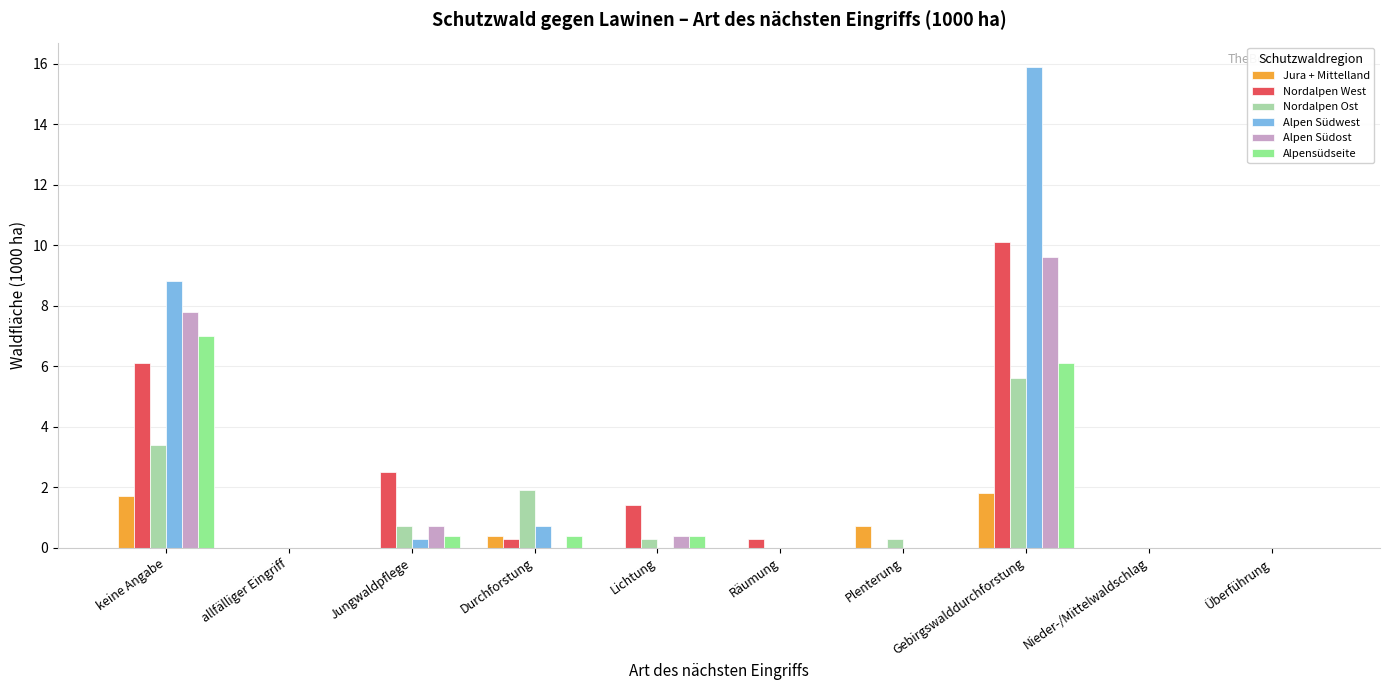

Reading left to right, list all the values displayed in this chart.

Jura + Mittelland: 1.7	0.0	0.0	0.4	0.0	0.0	0.7	1.8	0.0	0.0
Nordalpen West: 6.1	0.0	2.5	0.3	1.4	0.3	0.0	10.1	0.0	0.0
Nordalpen Ost: 3.4	0.0	0.7	1.9	0.3	0.0	0.3	5.6	0.0	0.0
Alpen Südwest: 8.8	0.0	0.3	0.7	0.0	0.0	0.0	15.9	0.0	0.0
Alpen Südost: 7.8	0.0	0.7	0.0	0.4	0.0	0.0	9.6	0.0	0.0
Alpensüdseite: 7.0	0.0	0.4	0.4	0.4	0.0	0.0	6.1	0.0	0.0